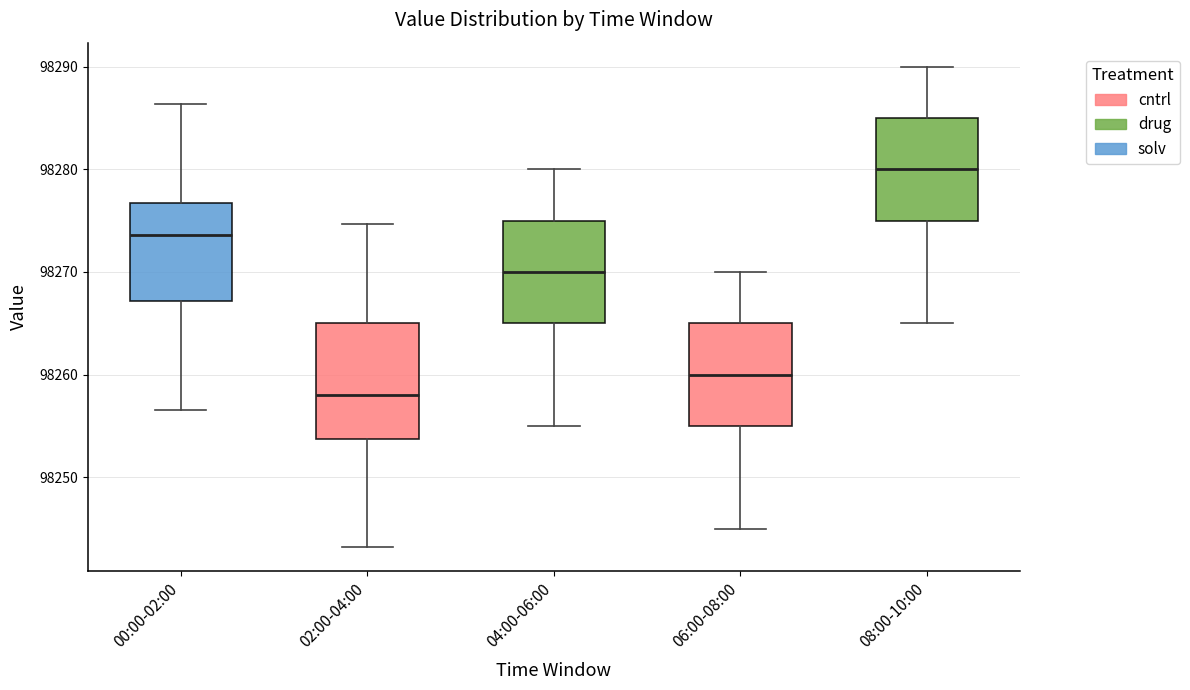

Reading left to right, read every box against the y-axis: the position of its median line, the range the box covers, and the ends of its whiskers. The values are not printed on the chart, so give them approximately, as read against the axis.

00:00-02:00: median 98274, box 98267 to 98277, whiskers 98257 to 98286
02:00-04:00: median 98258, box 98254 to 98265, whiskers 98243 to 98275
04:00-06:00: median 98270, box 98265 to 98275, whiskers 98255 to 98280
06:00-08:00: median 98260, box 98255 to 98265, whiskers 98245 to 98270
08:00-10:00: median 98280, box 98275 to 98285, whiskers 98265 to 98290